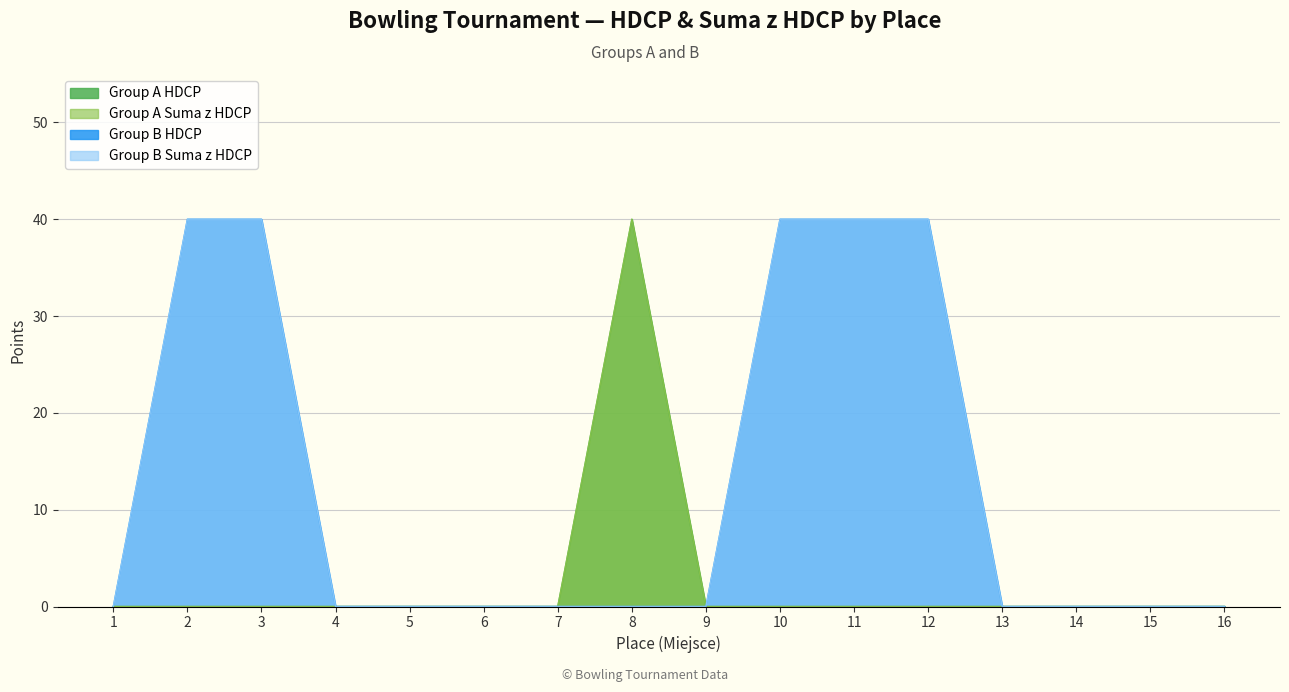

Which category has the highest value across all series?

8